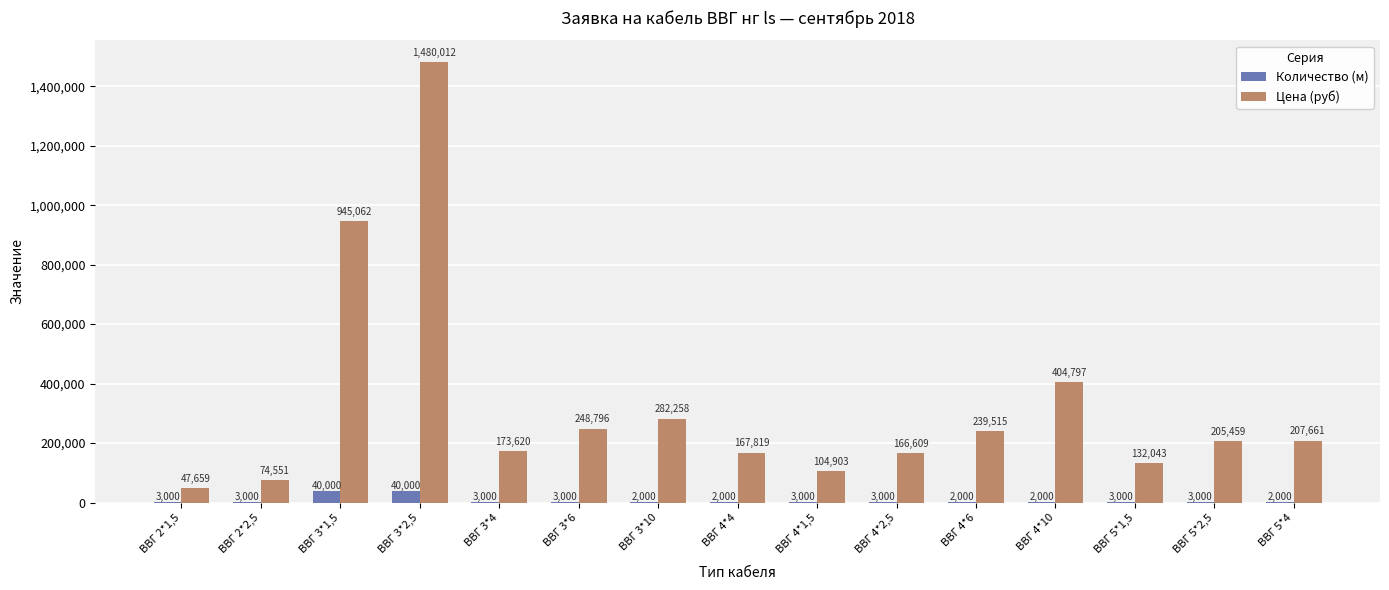

What value does the Количество (м) series have at ВВГ 4*6?

2000.0